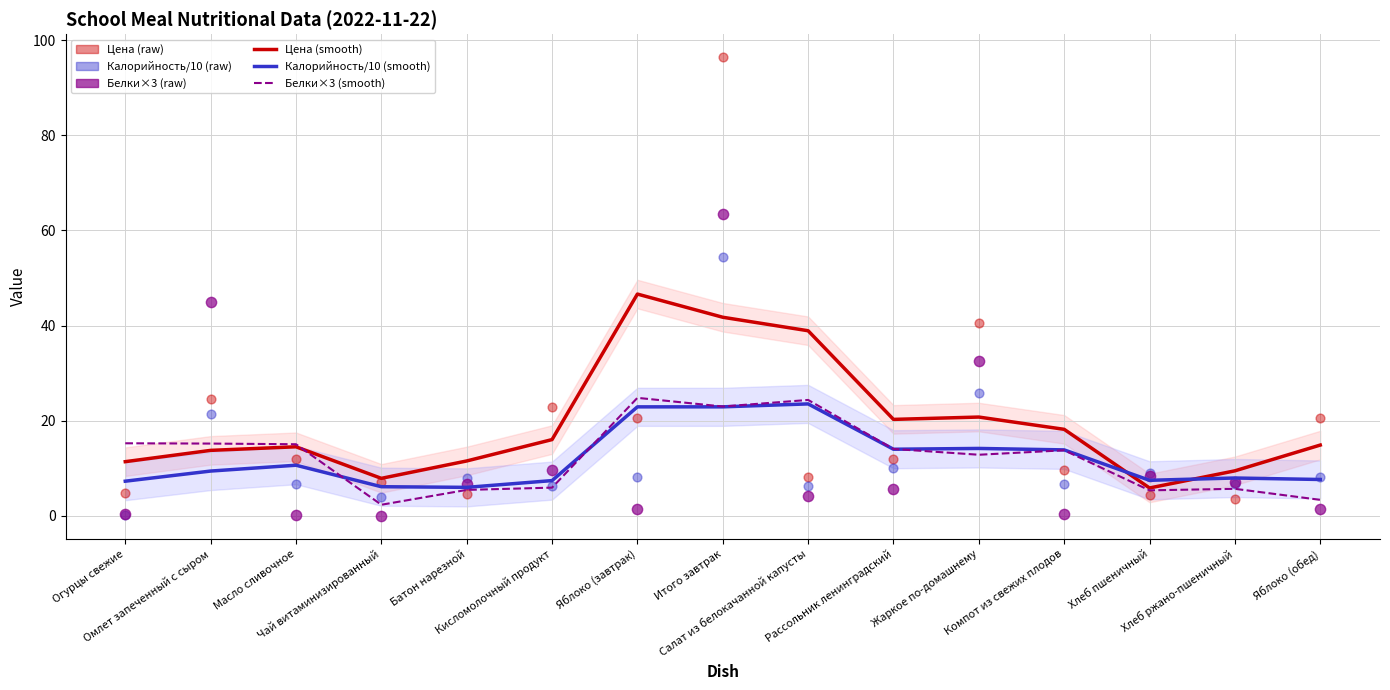

Which series has the widest spread of Y values?

Цена (smooth)